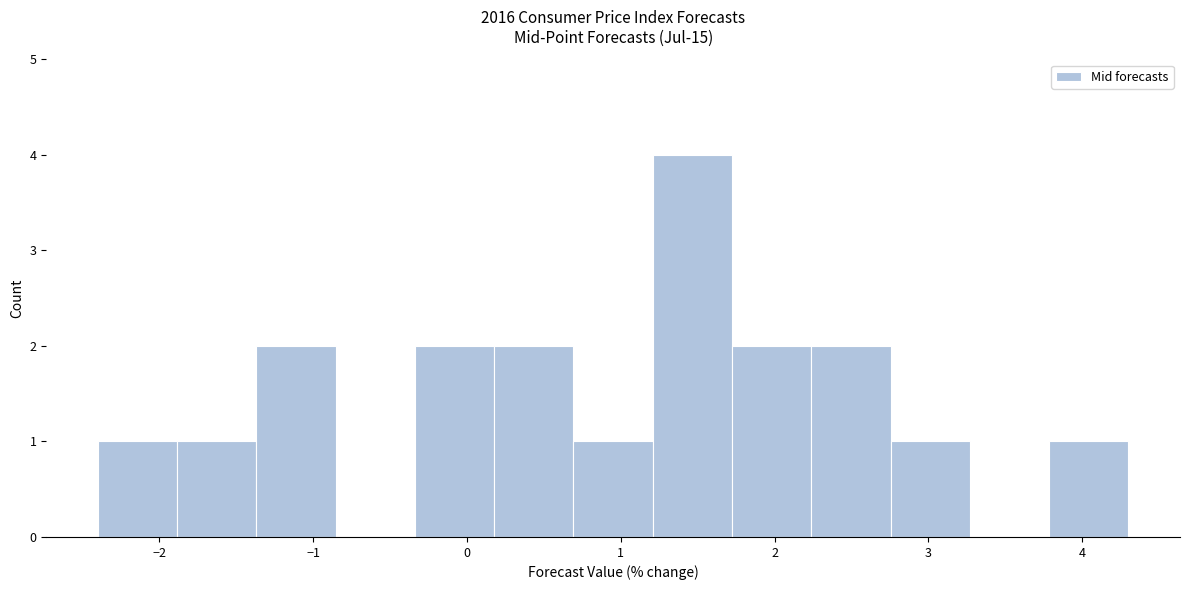

How tall is the bar that spans 1.7 to 2.2 on the x-axis? Neither the bar edges nor the heights are printed on the chart, so give them approximately, as read against the axes.

2